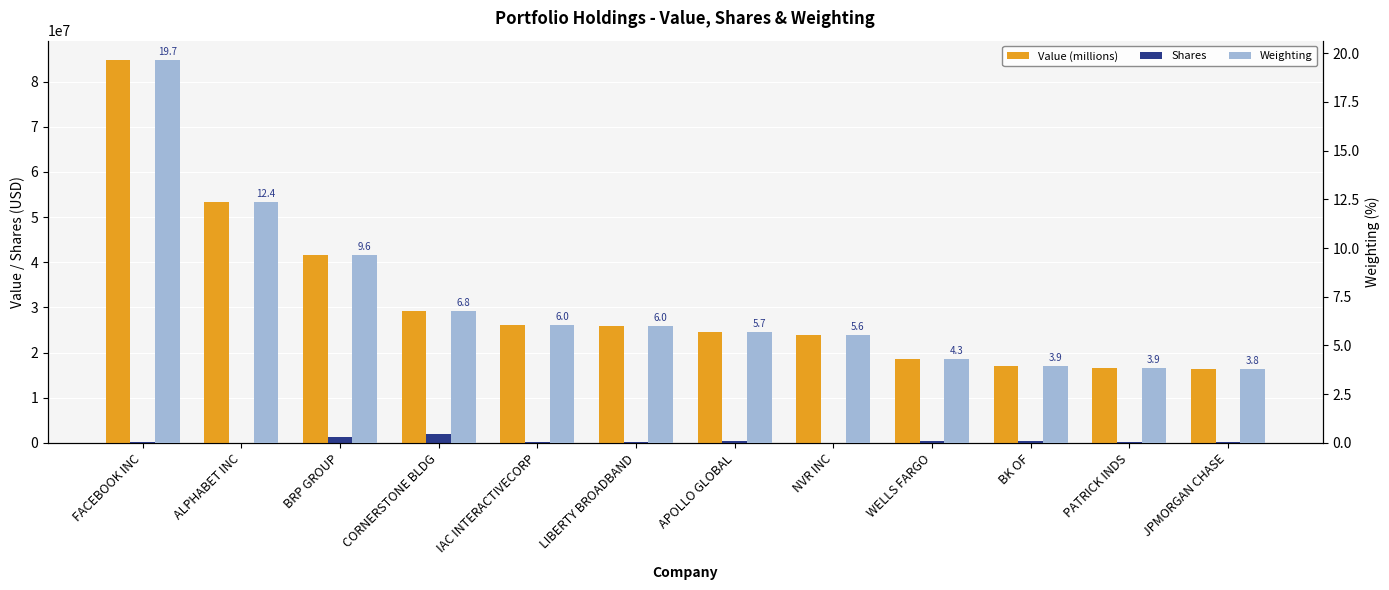

Which series changed the most between LIBERTY BROADBAND and APOLLO GLOBAL?

Value (millions)